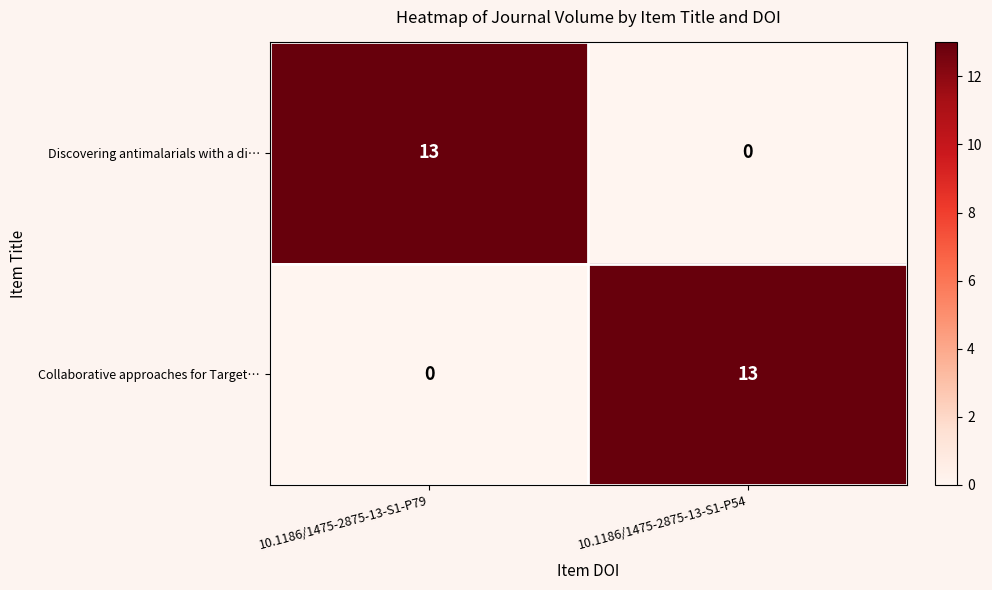

What is the difference between the maximum and minimum values in the Discovering antimalarials with a di… series?

13